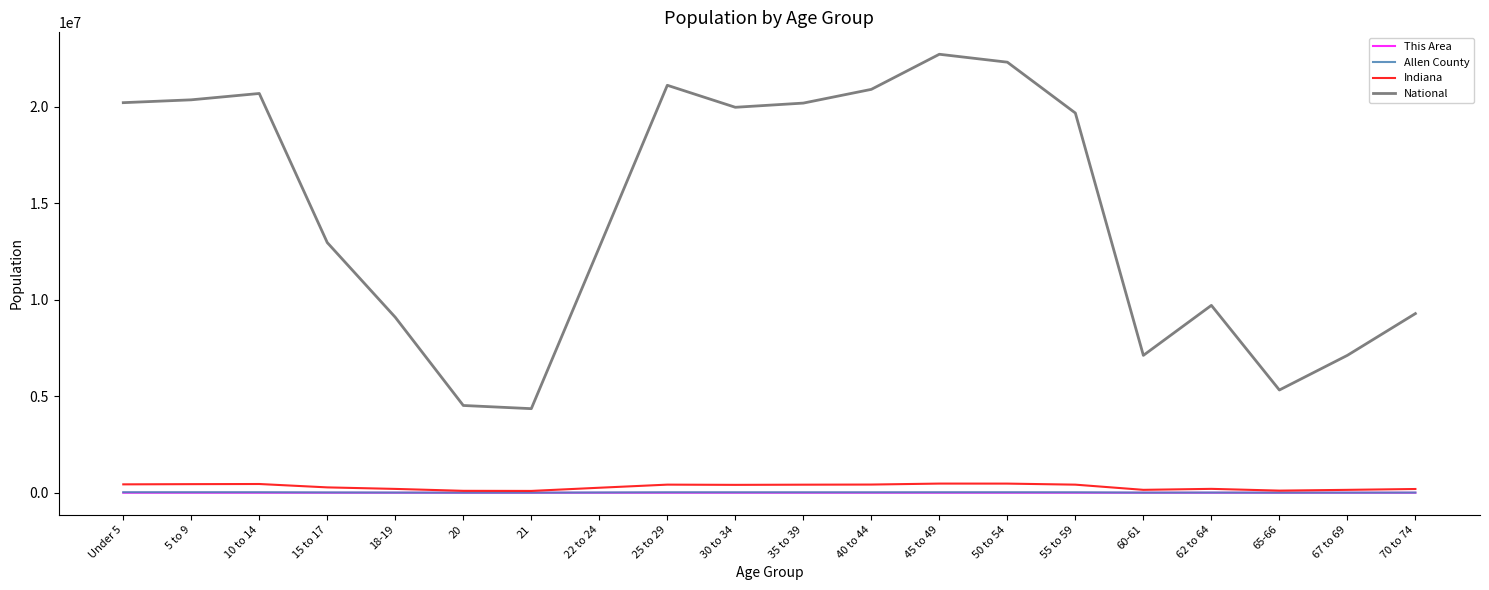

True or false: National and Indiana intersect in this chart.

False